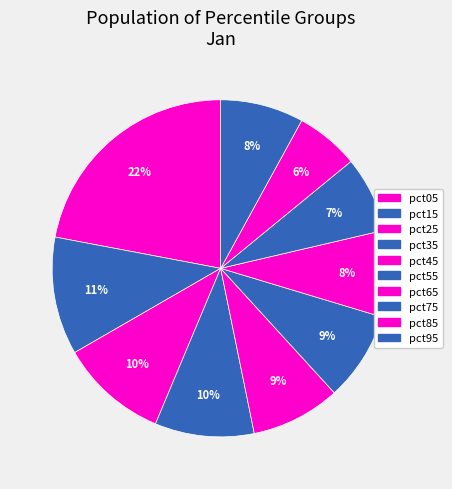

Is it true that pct65 is 8% of the pie?

True